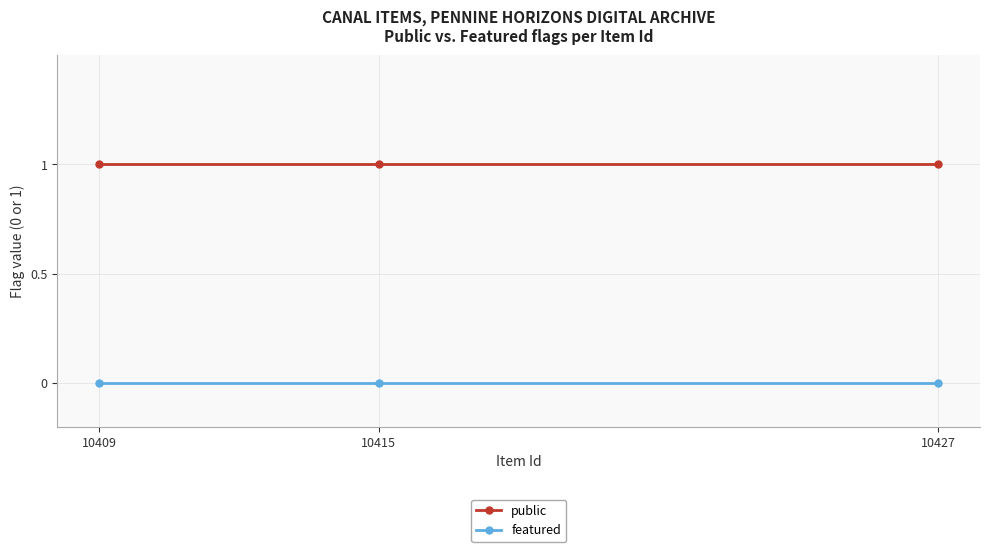

What is the lowest value of the public series?

1